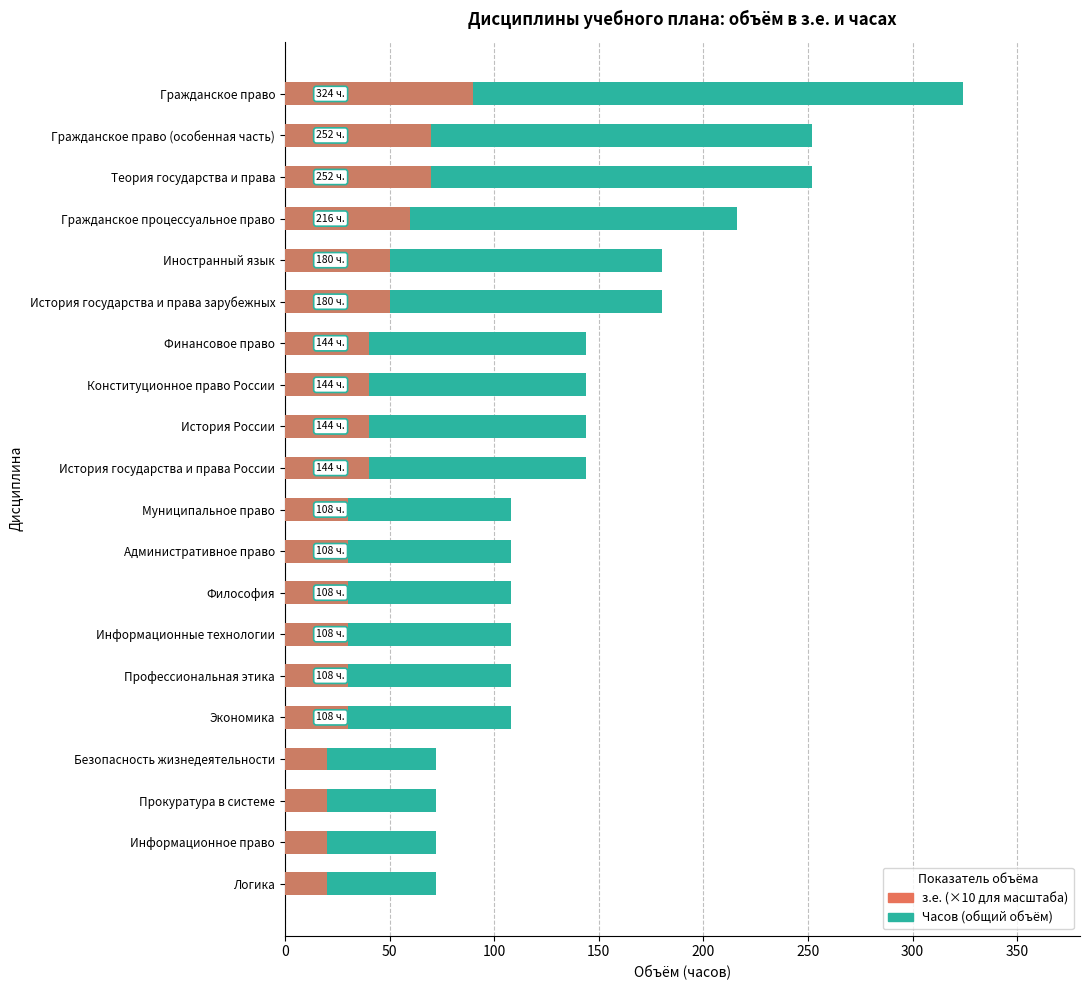

How many bars are there in each group?

2